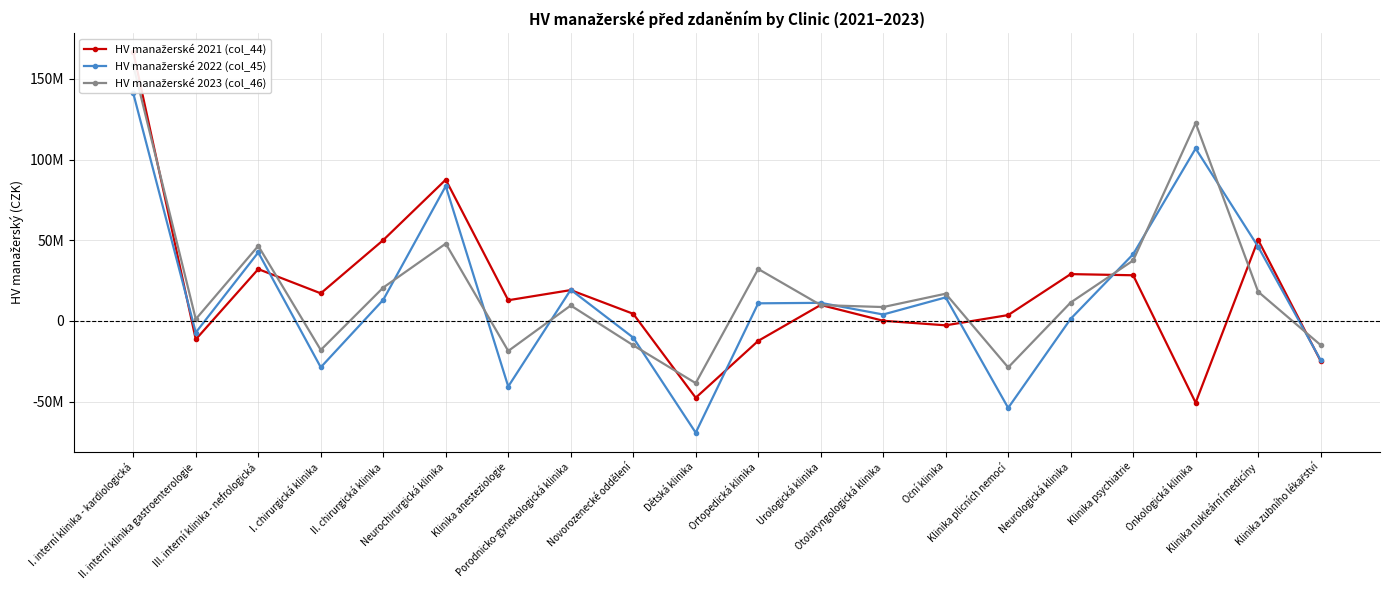

How many data points in HV manažerské 2022 (col_45) are above 11206716?

10